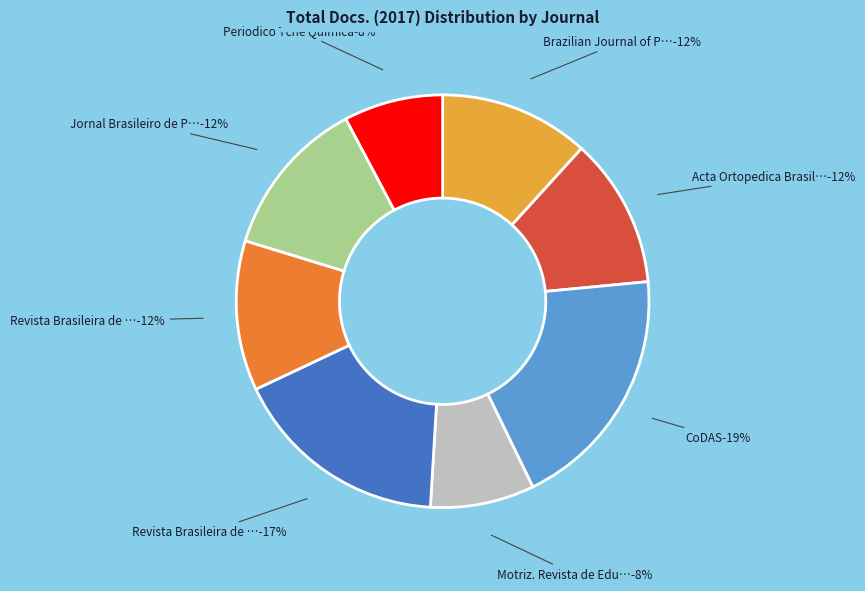

Which has a higher value, Revista Brasileira de Medicina do Esporte or Motriz. Revista de Educacao Fisica?

Revista Brasileira de Medicina do Esporte